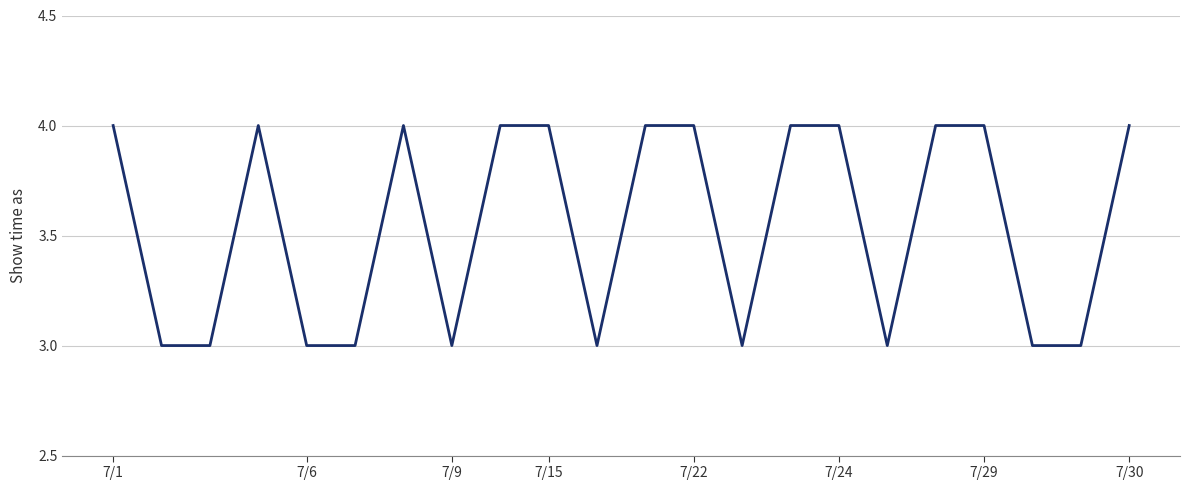

What is the greatest value displayed?

4